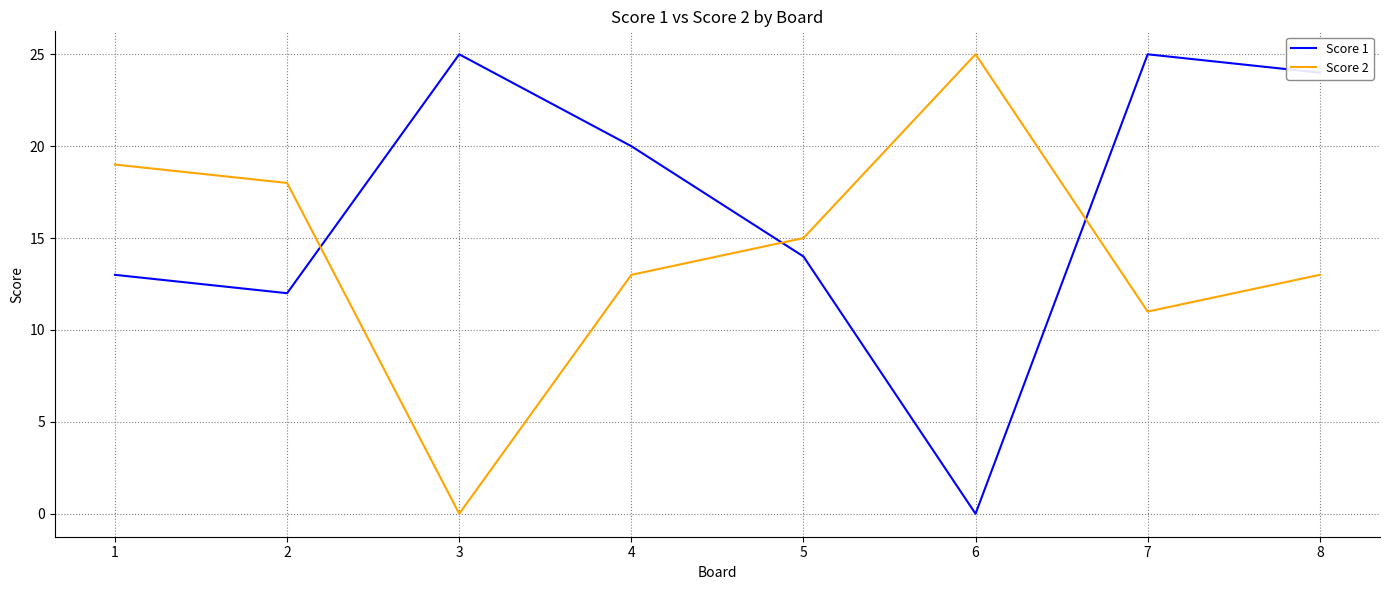

Between 4 and 7, which series saw the biggest shift?

Score 1